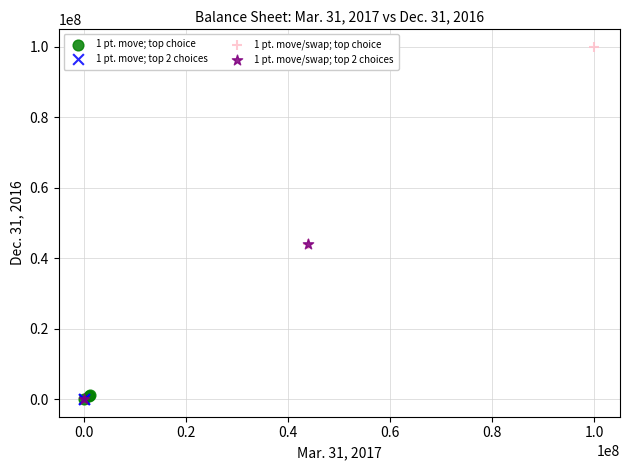

What are all the series names shown in the legend?

1 pt. move; top choice, 1 pt. move; top 2 choices, 1 pt. move/swap; top choice, 1 pt. move/swap; top 2 choices